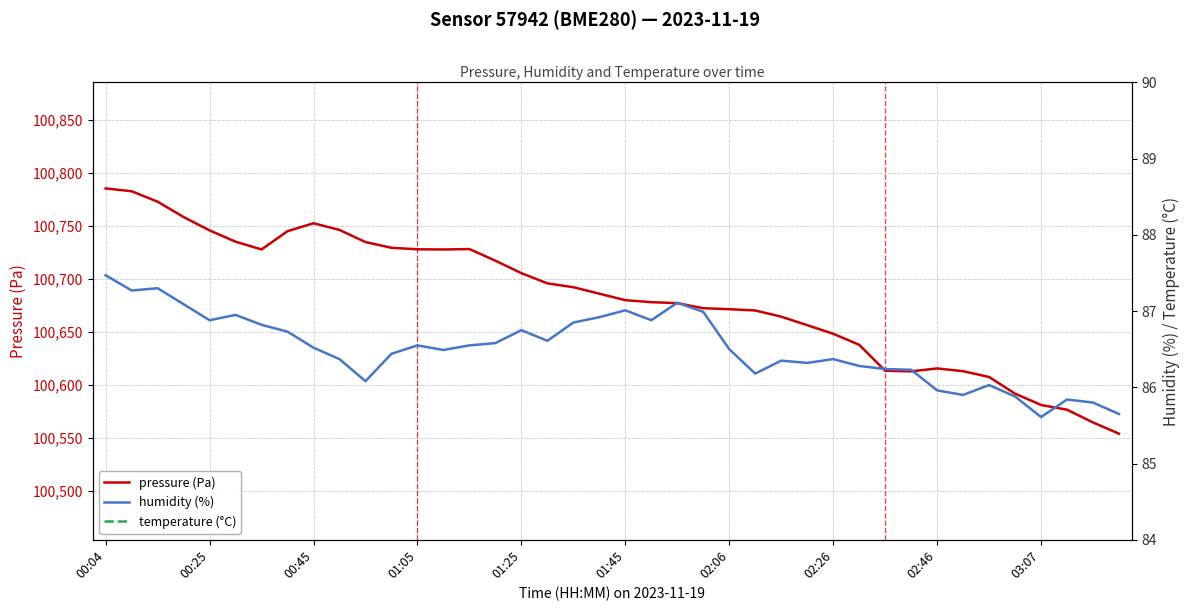

True or false: pressure (Pa) has a value of 160556.2 at 02:26.

False